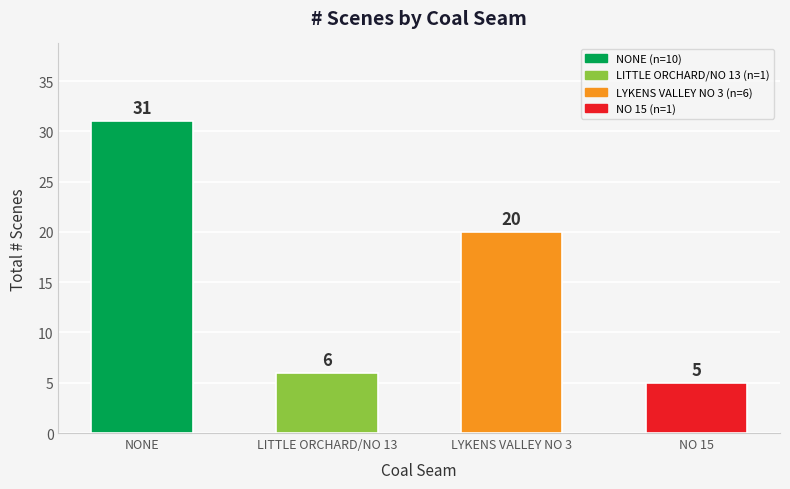

What is the label of the 1st bar from the left?

NONE